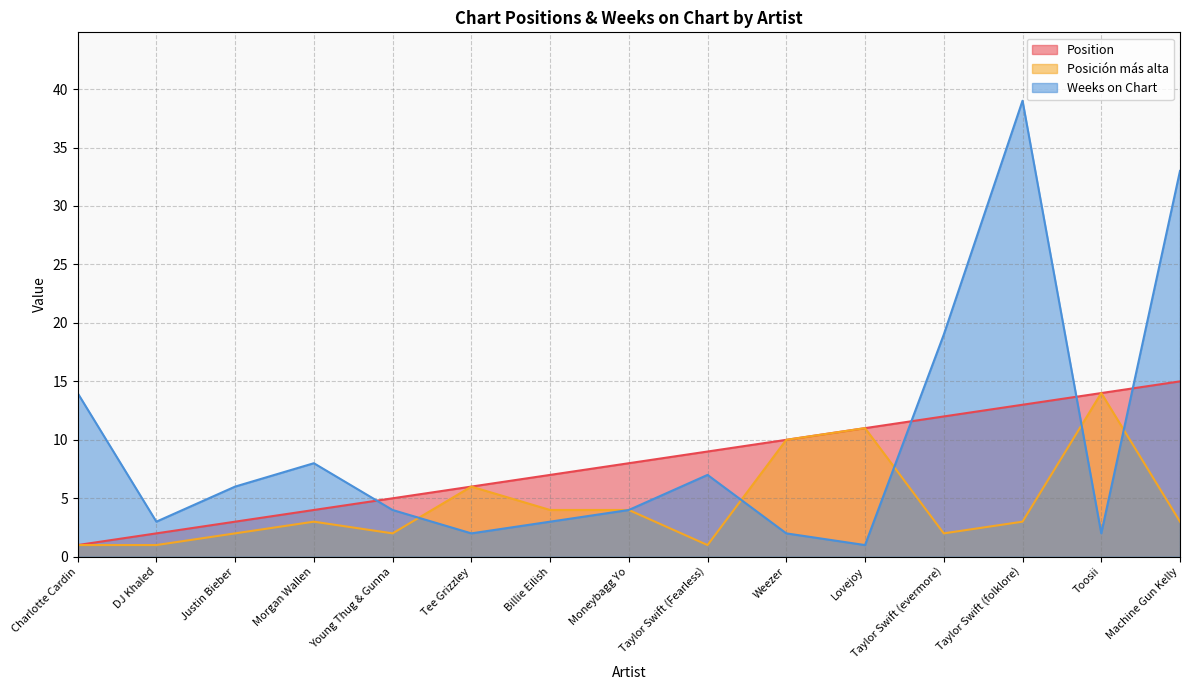

What is the approximate value of Position at Lovejoy, to the nearest 10?

10